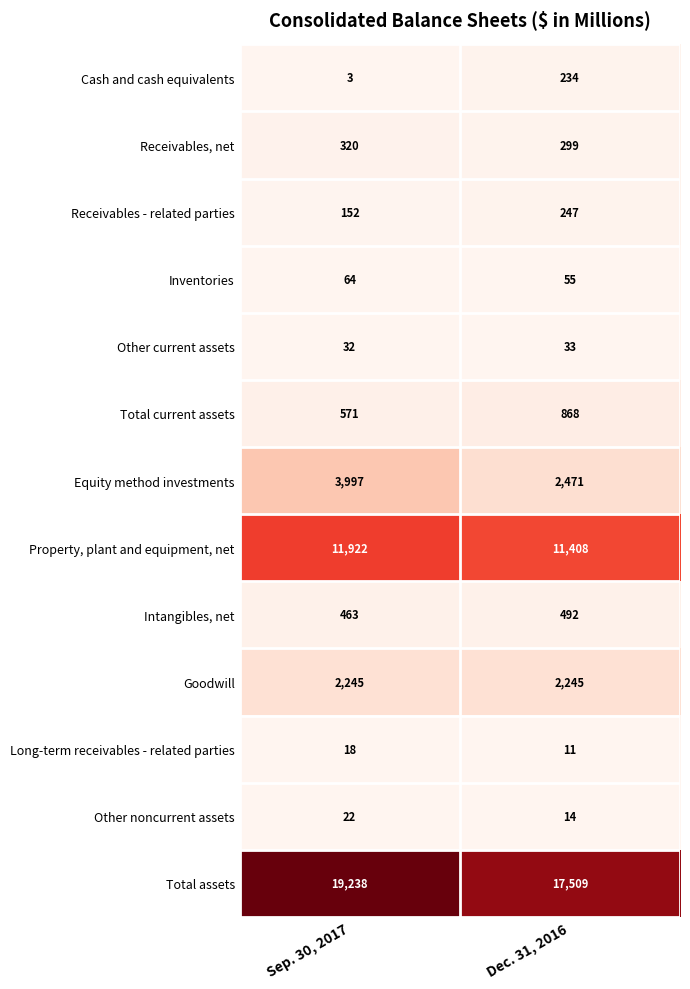

Which category has the highest value across all series?

Sep. 30, 2017